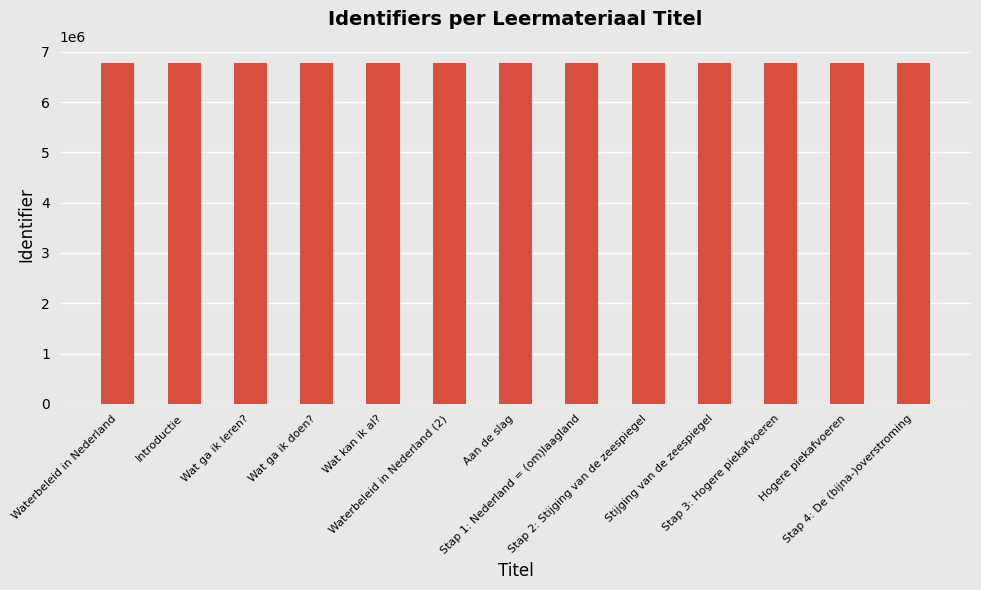

What is the smallest value displayed?

6779665